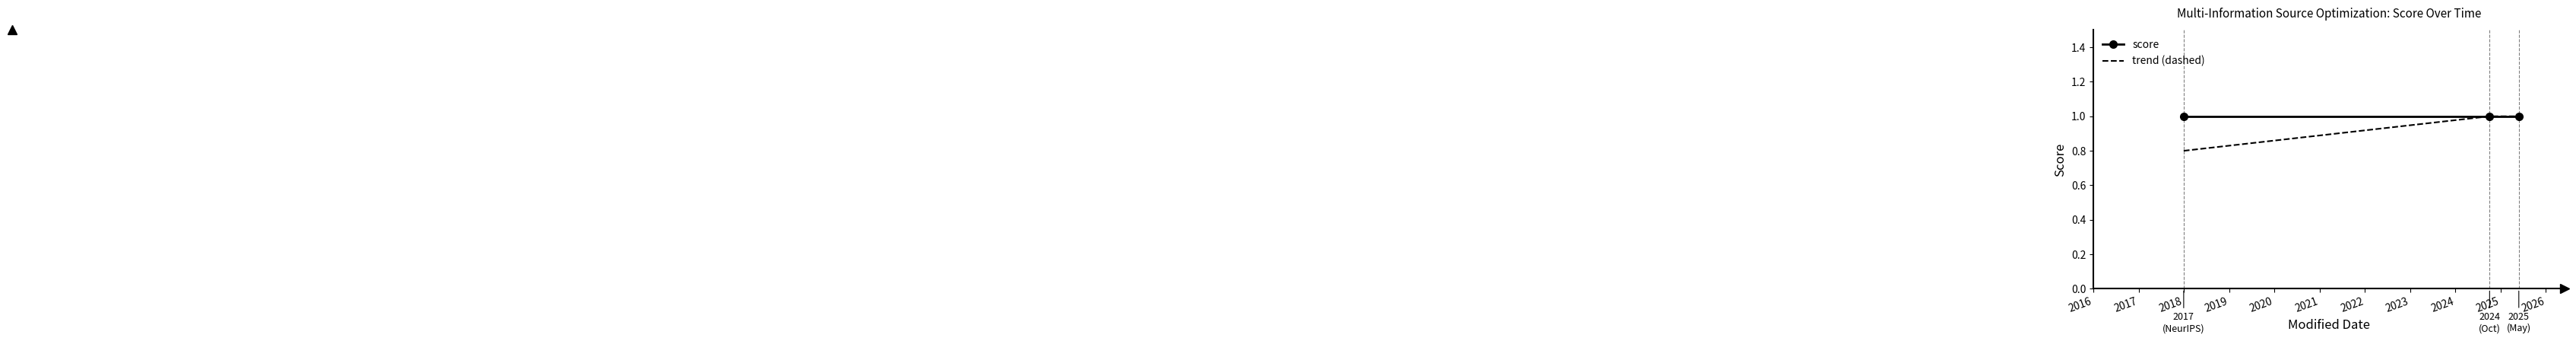

Rank the series by their average value, from highest to lowest.

score, trend (dashed)